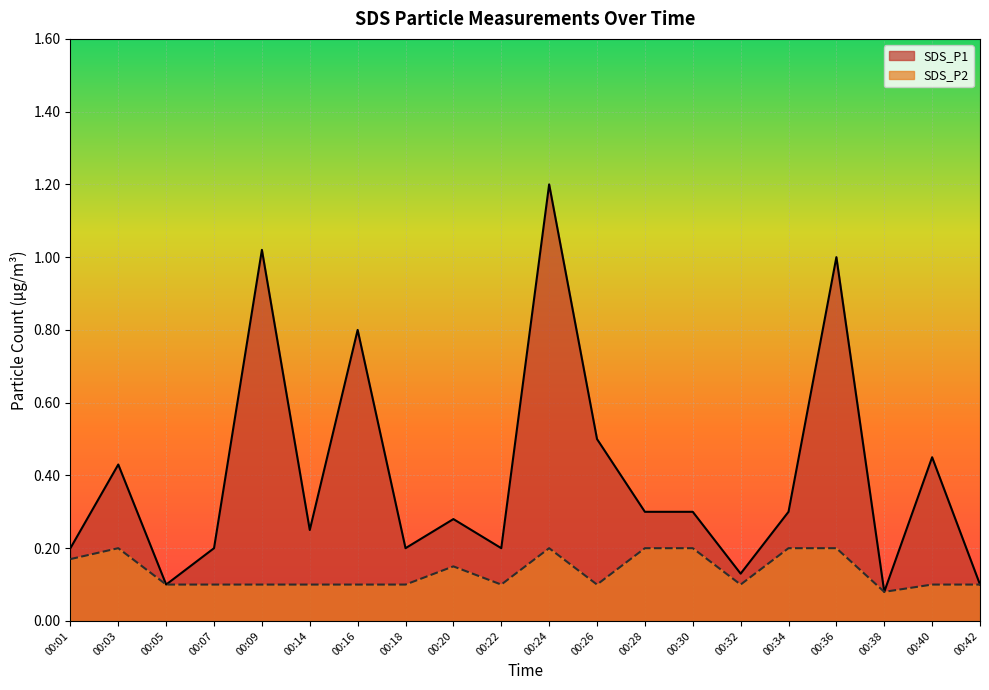

At which category is the sum across all series the highest?

00:24